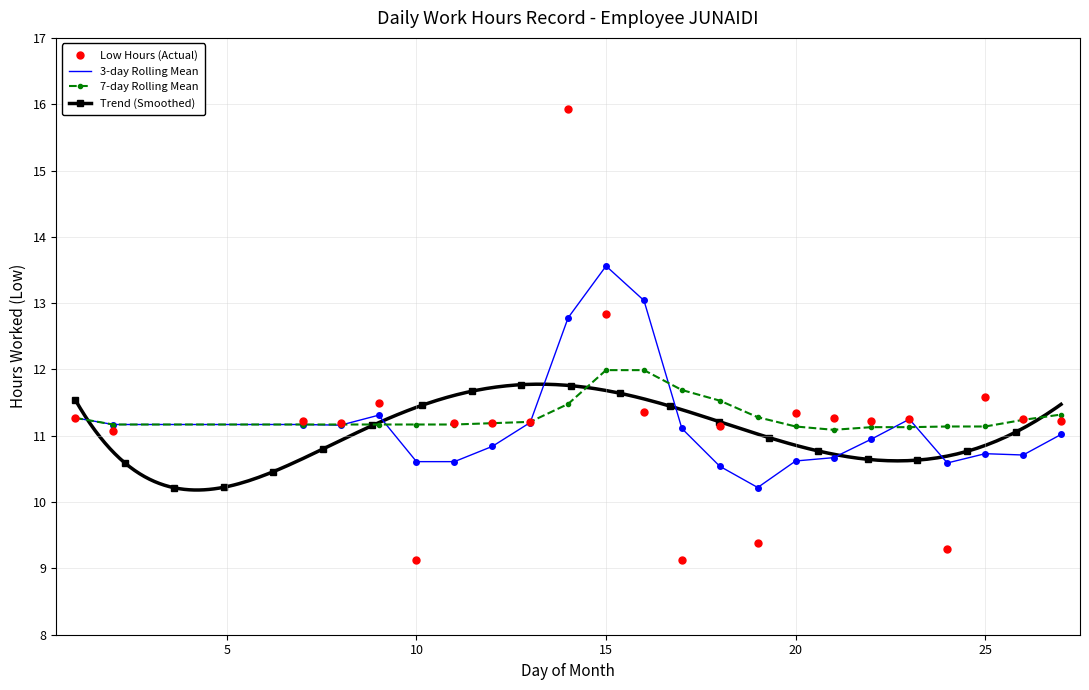

Is the value of Low Hours at 1 greater than the value of 7-day Rolling Mean at 17?

No